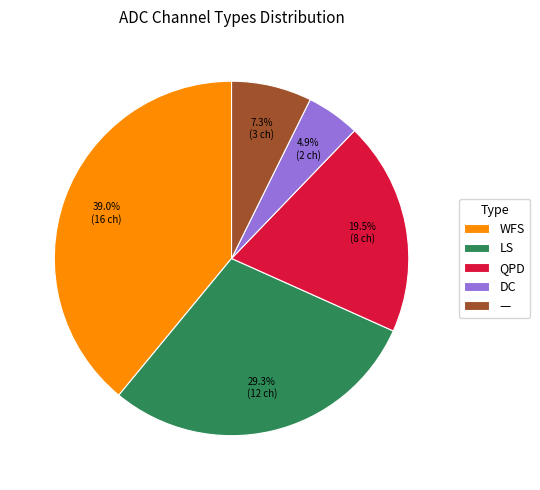

To the nearest percent, what is the average slice percentage?

20%